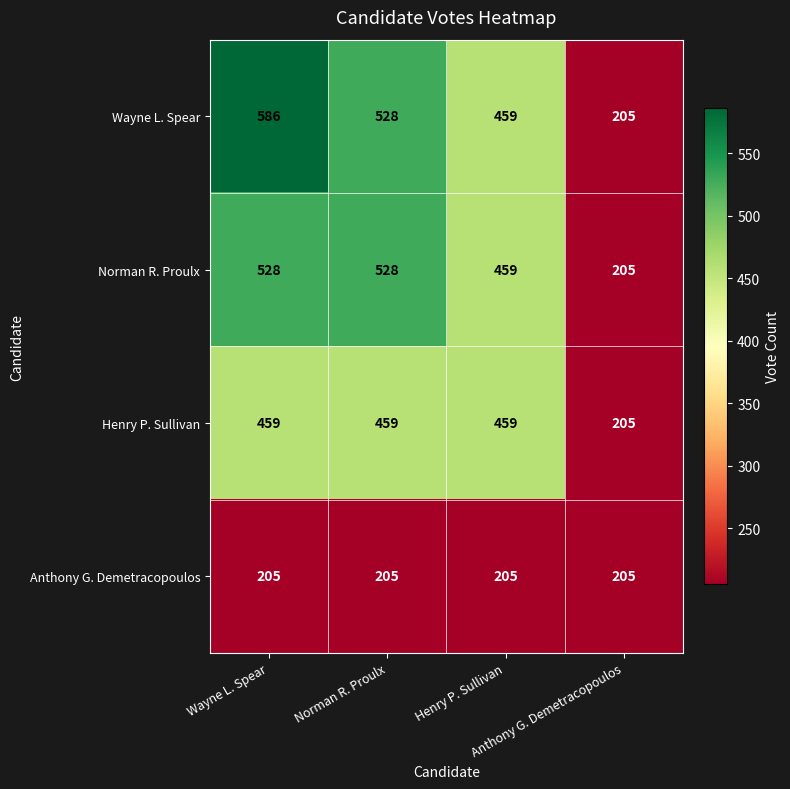

What is the maximum value shown in the chart?

586